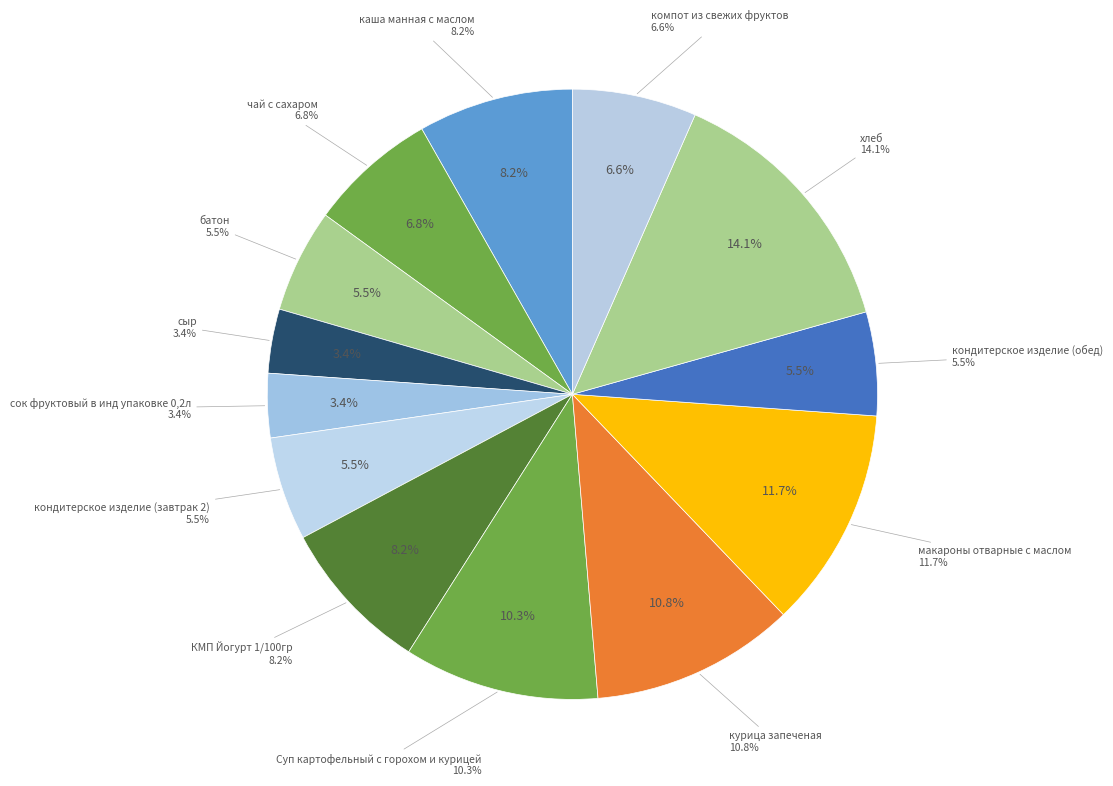

What percentage do КМП Йогурт 1/100гр and макароны отварные с маслом together represent?

19.9%